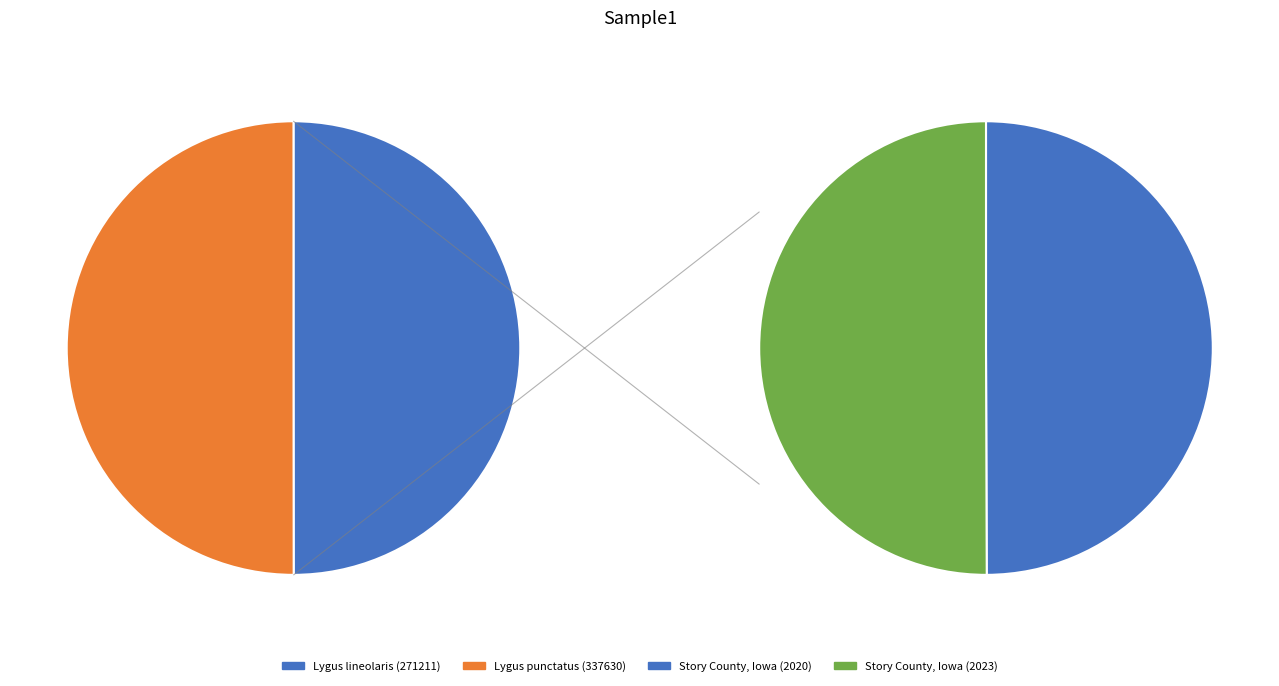

Does Lygus lineolaris (271211) represent more than half of the total?

No